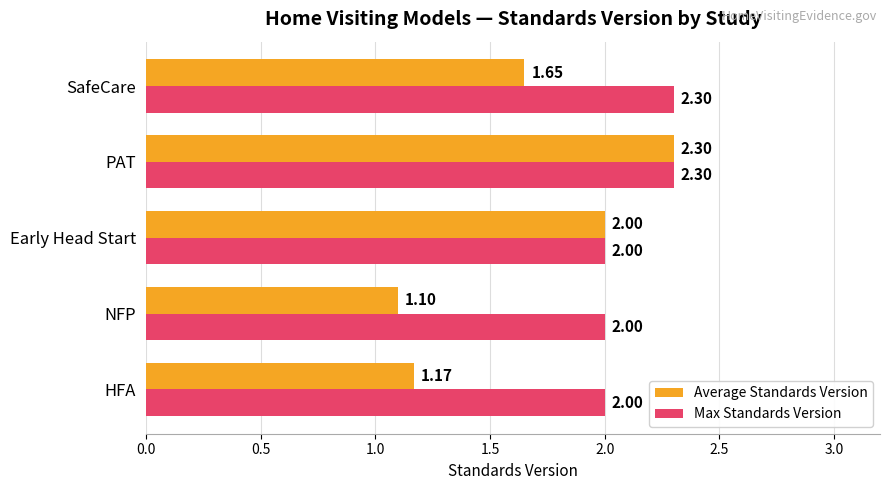

Which series has the largest total across all categories?

Max Standards Version